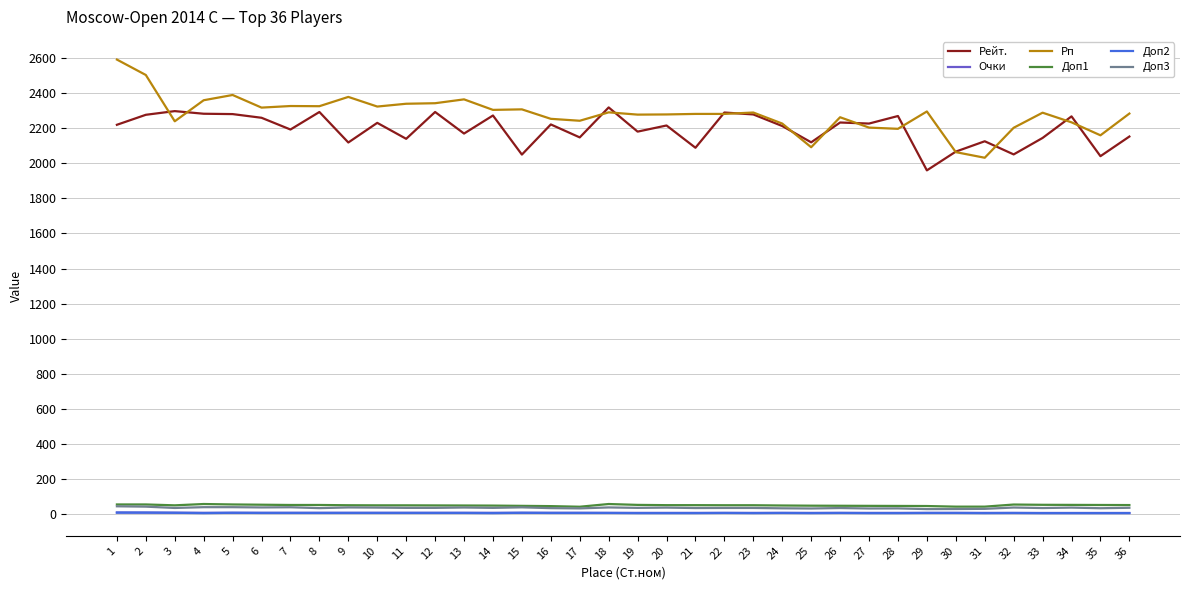

True or false: Рейт. and Доп2 intersect in this chart.

False